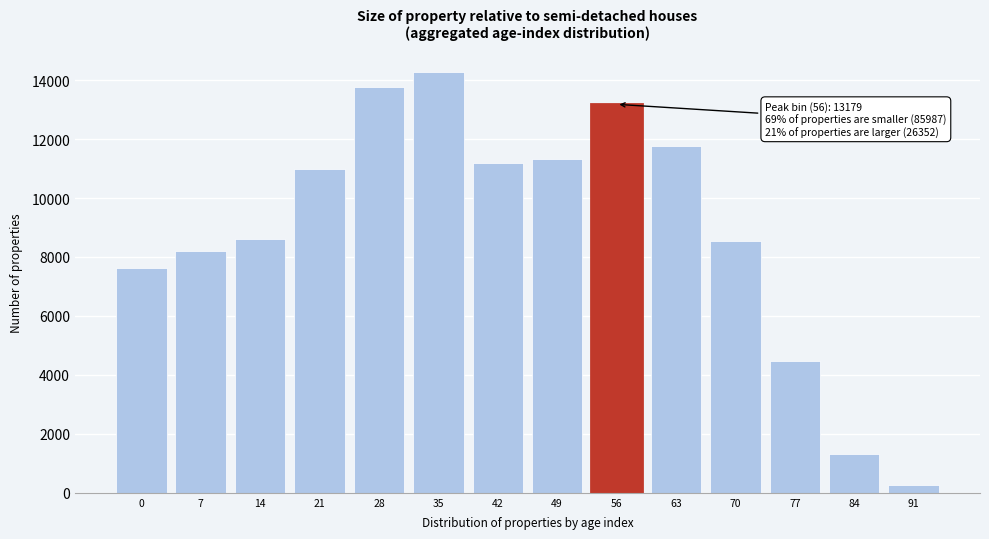

Reading right to left, what are all the values shown in this chart?

91=254	84=1308	77=4488	70=8540	63=11762	56=13179	49=11340	42=11182	35=14280	28=13750	21=10968	14=8617	7=8213	0=7637